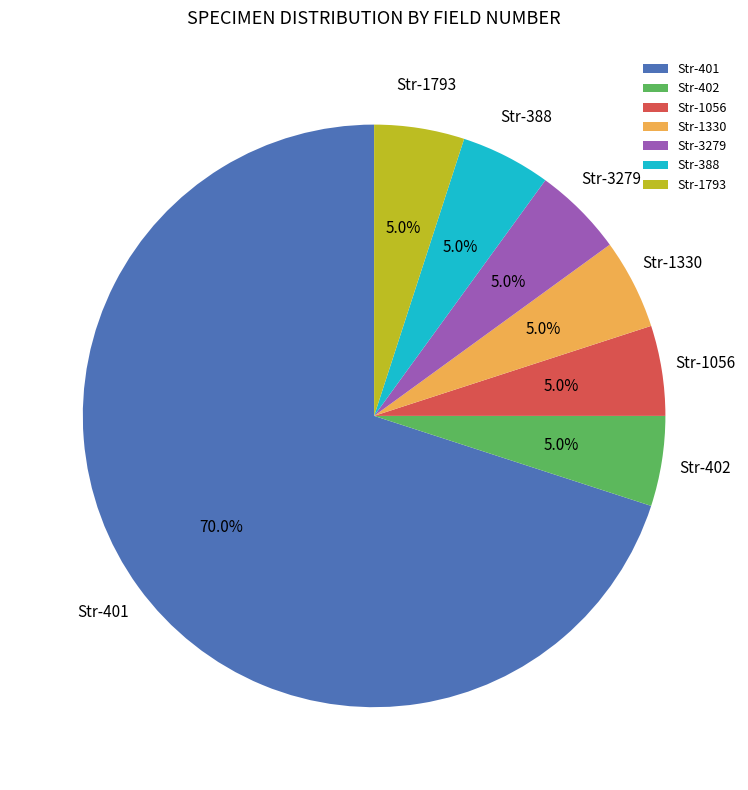

Does Str-1793 account for over 50% of the chart?

No